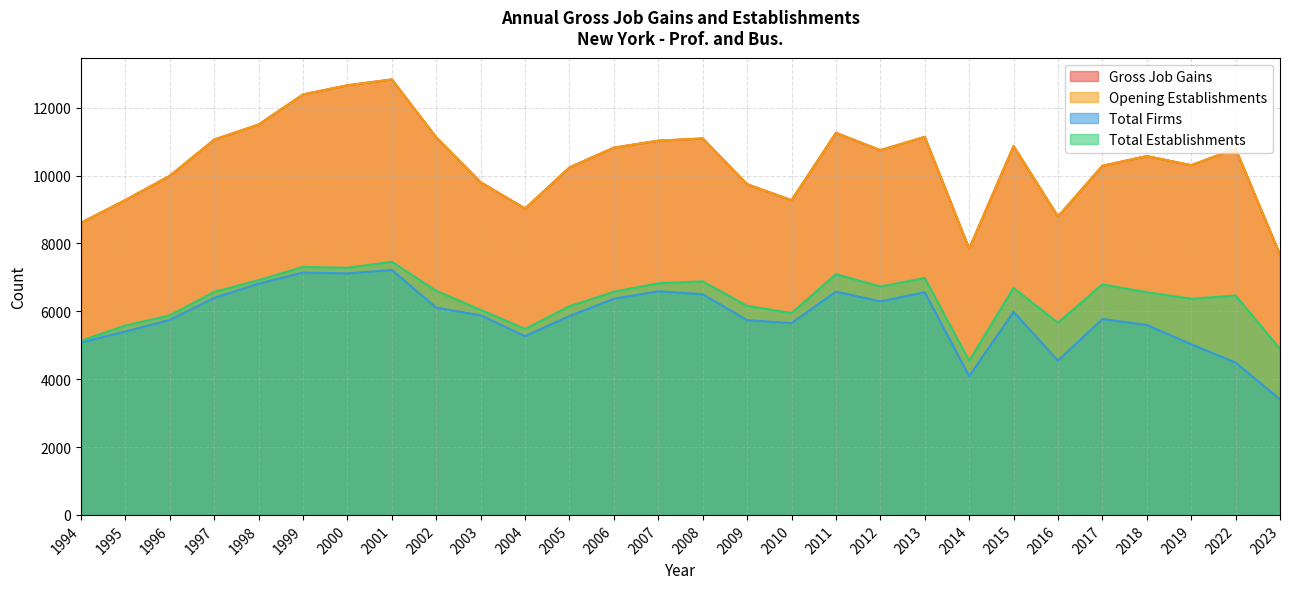

True or false: Total Establishments and Gross Job Gains intersect in this chart.

False